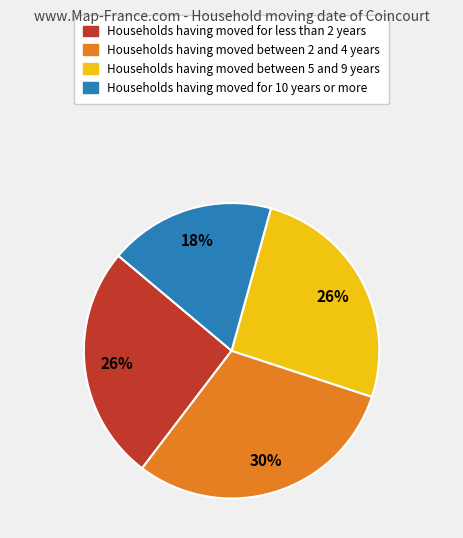

To the nearest percent, what is the difference between the largest and smallest slice percentages?

12%